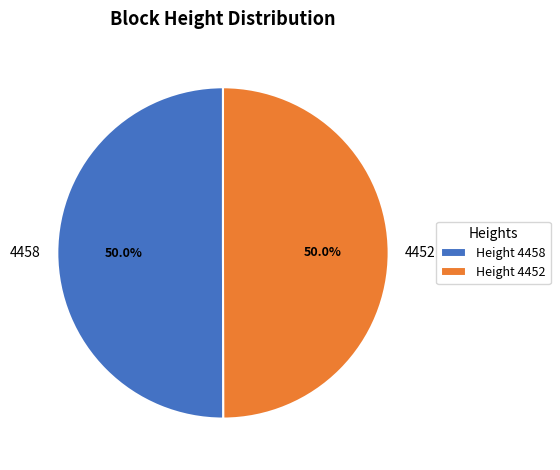

Approximately how many times larger is the value at 4458 compared to 4452?

1.0